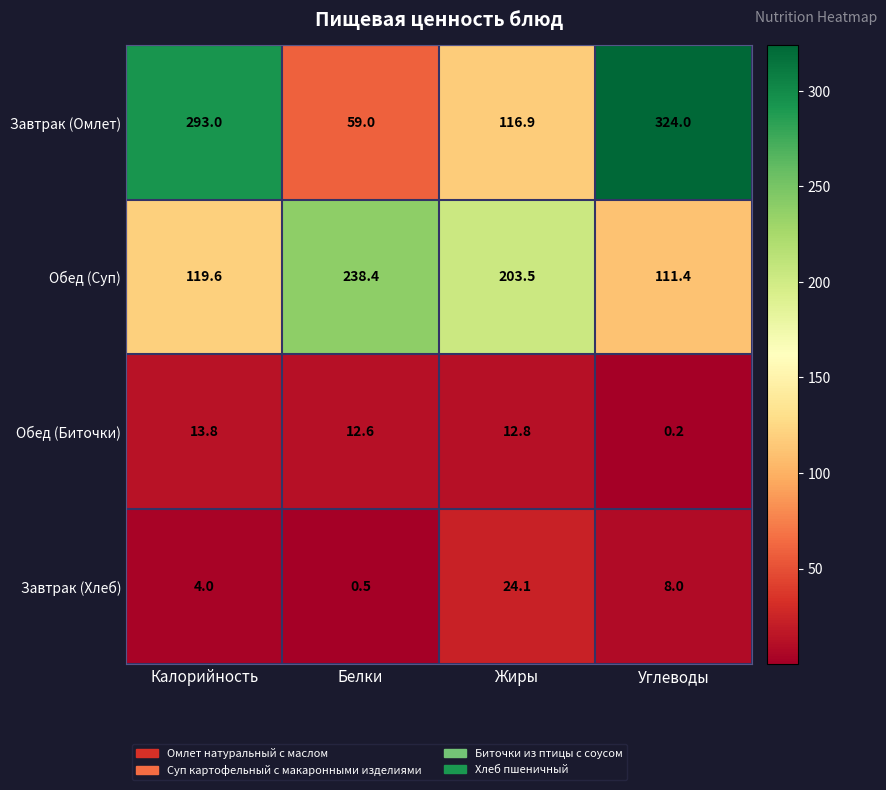

Rank the series by their maximum value, from highest to lowest.

Завтрак (Омлет), Обед (Суп), Завтрак (Хлеб), Обед (Биточки)